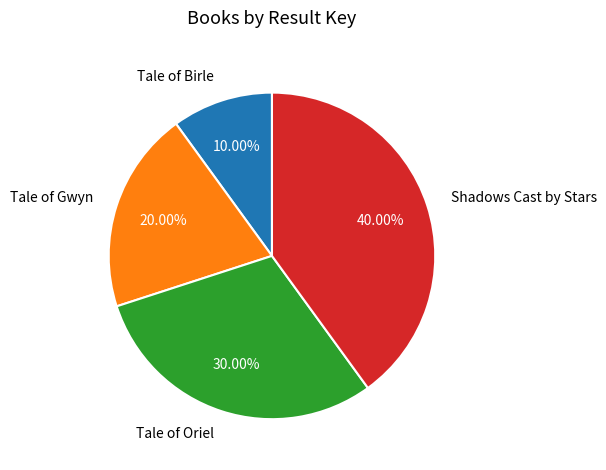

To the nearest percent, what is the combined percentage of Tale of Birle and Shadows Cast by Stars?

50%